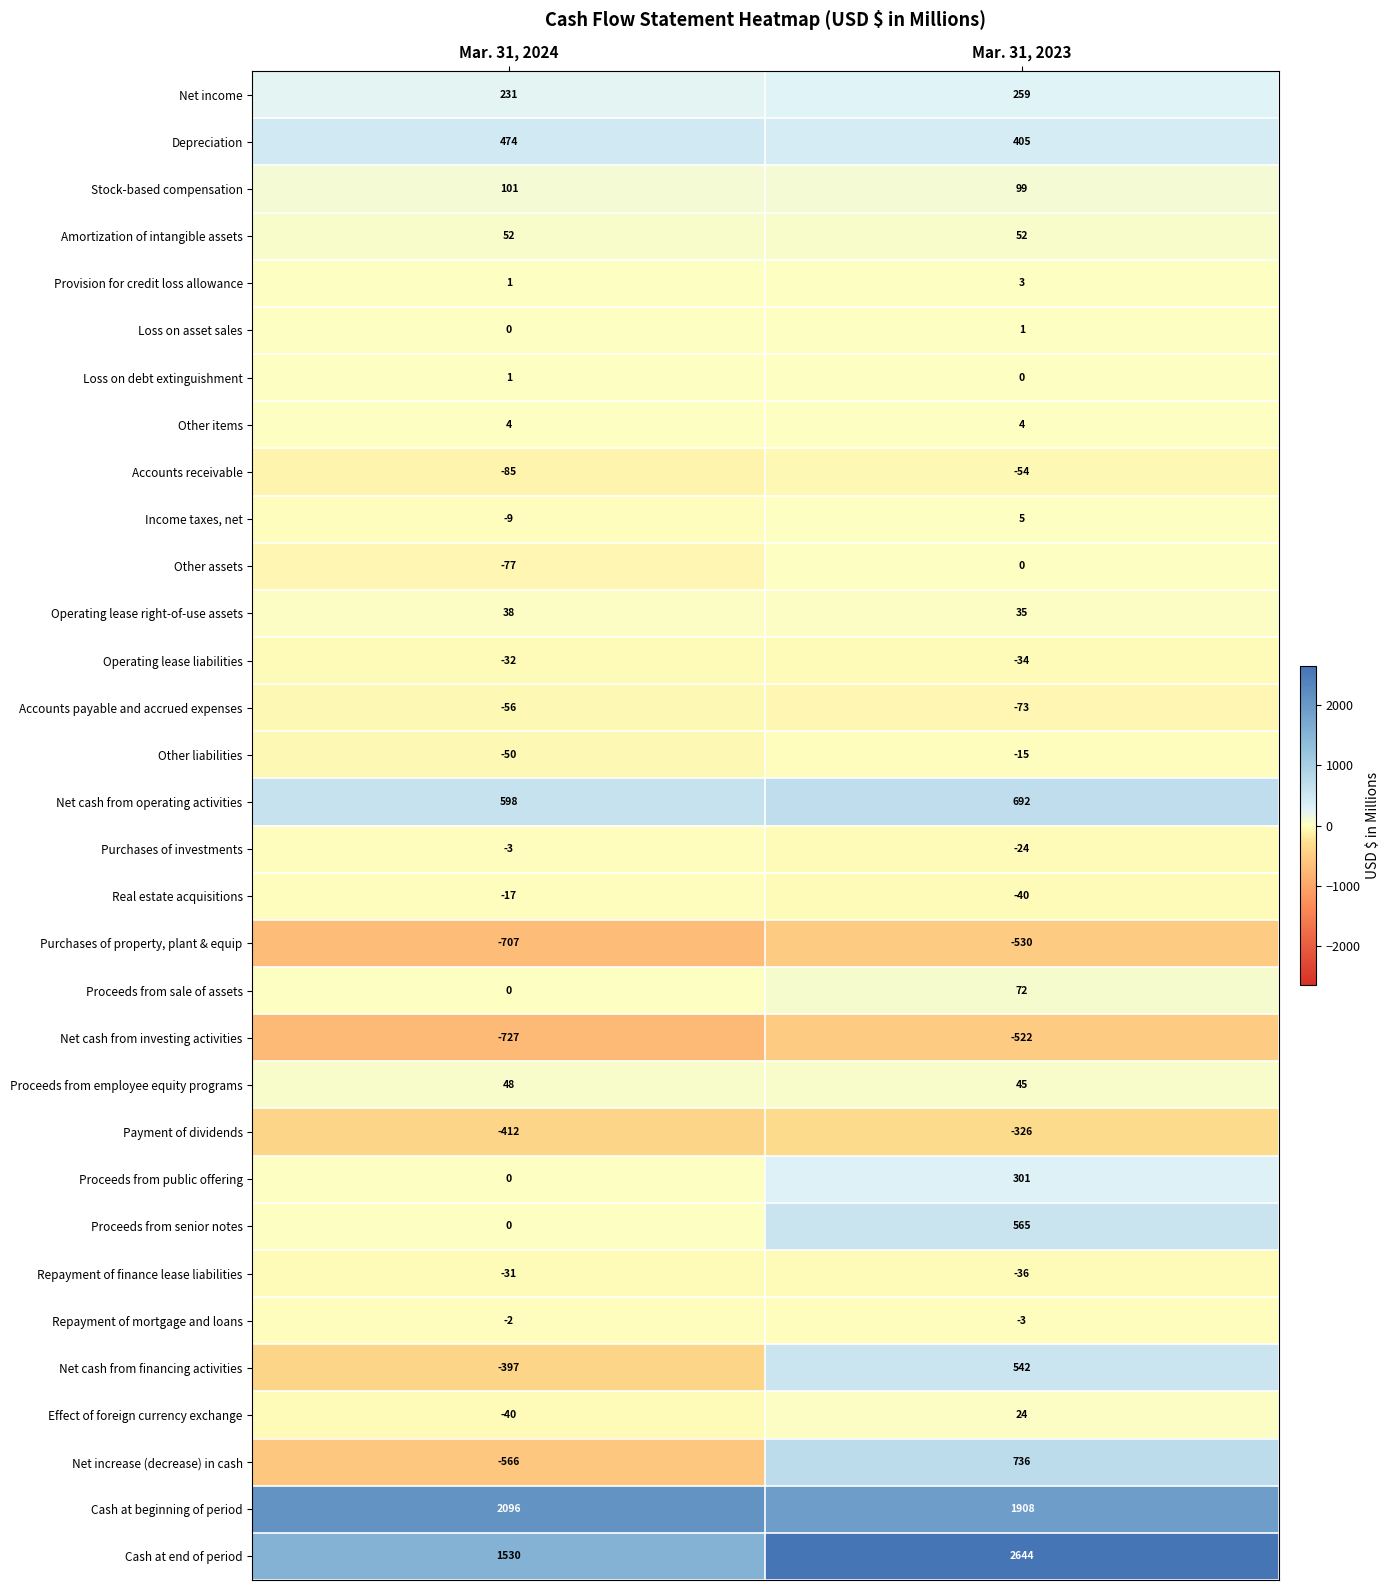

Rank the categories by Proceeds from senior notes value from lowest to highest.

Mar. 31, 2024, Mar. 31, 2023